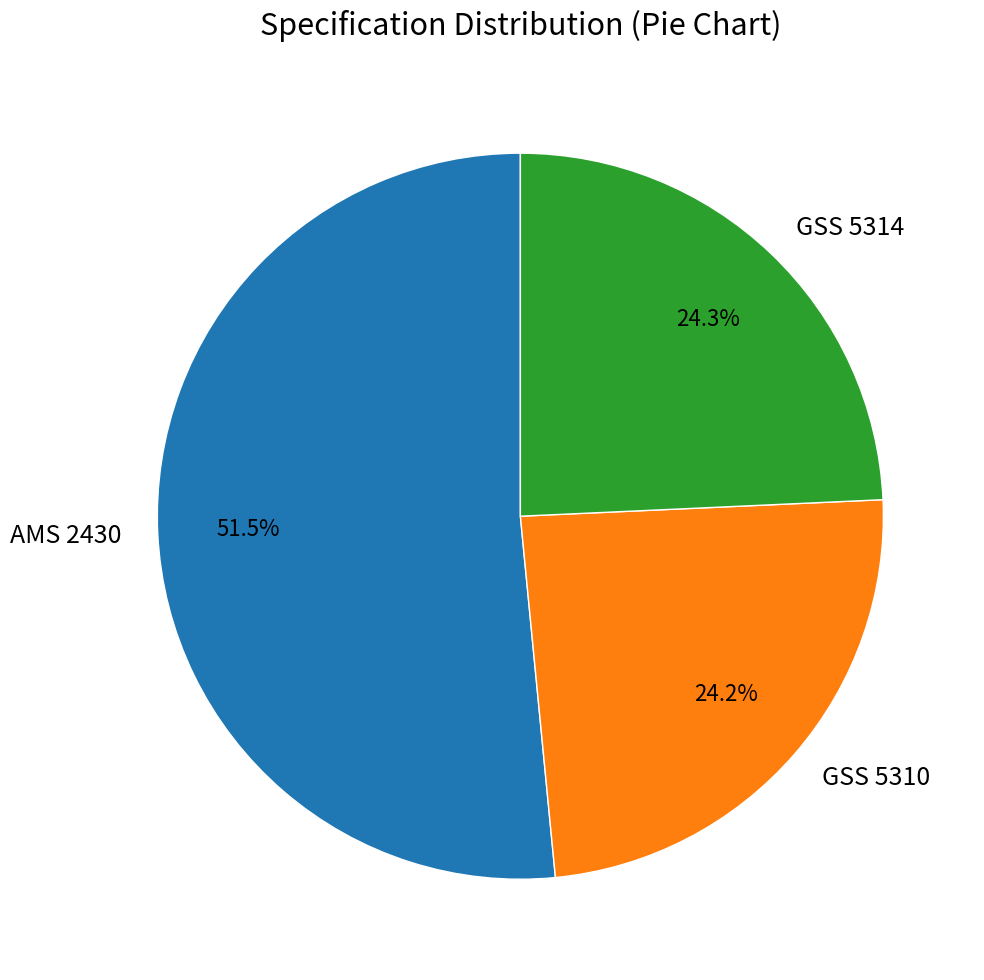

Count the number of slices in the pie.

3